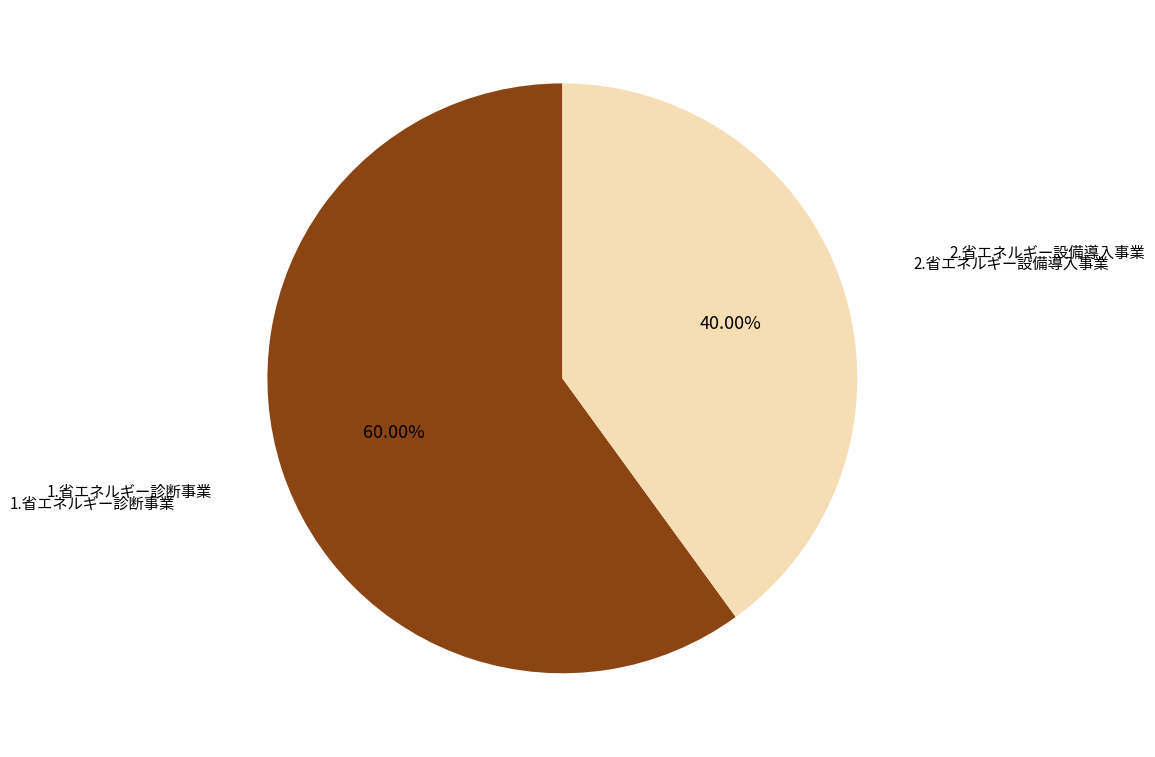

To the nearest percent, what is the difference between the largest and smallest slice percentages?

20%